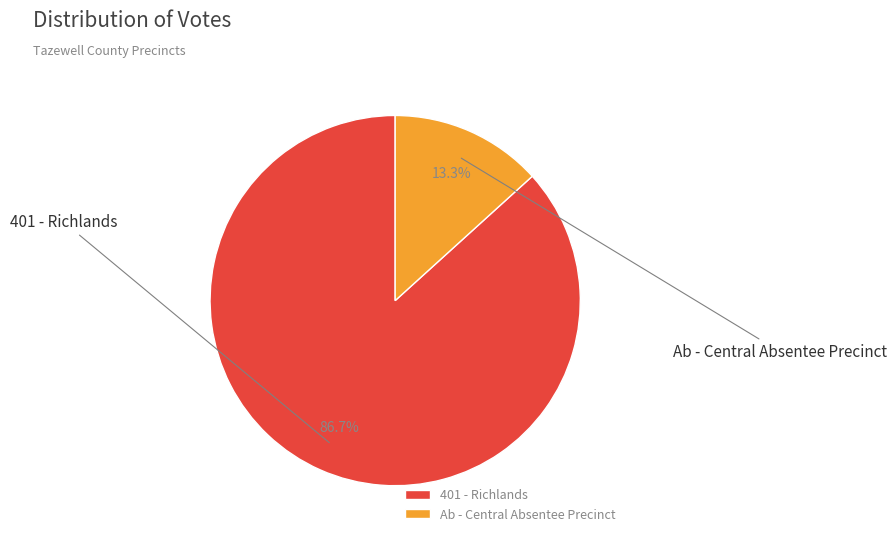

What is the majority slice?

401 - Richlands